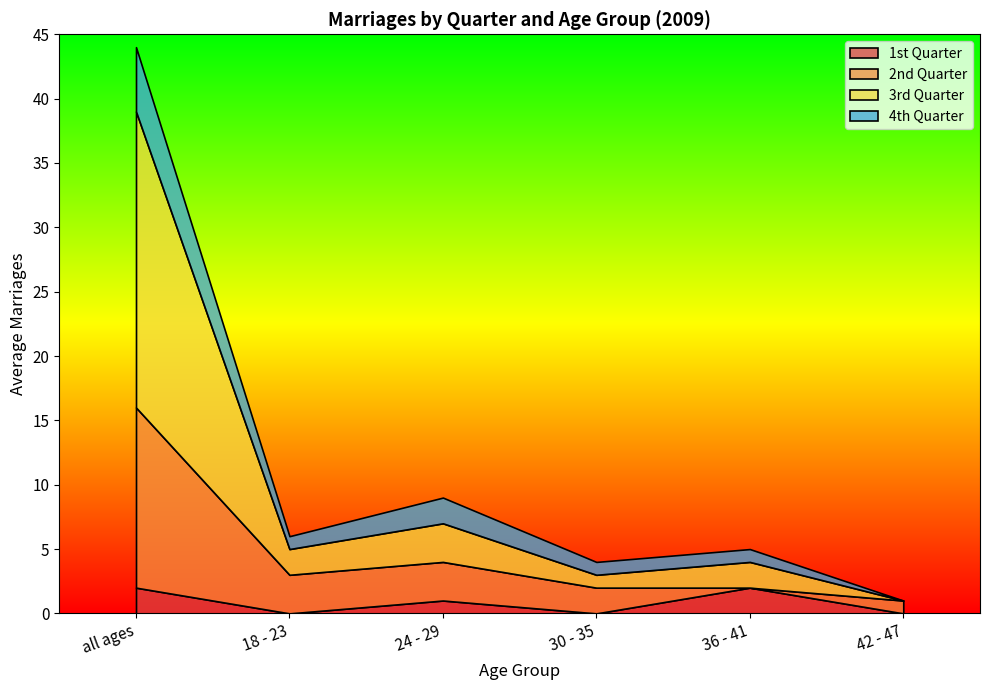

What are all the series names shown in the legend?

1st Quarter, 2nd Quarter, 3rd Quarter, 4th Quarter